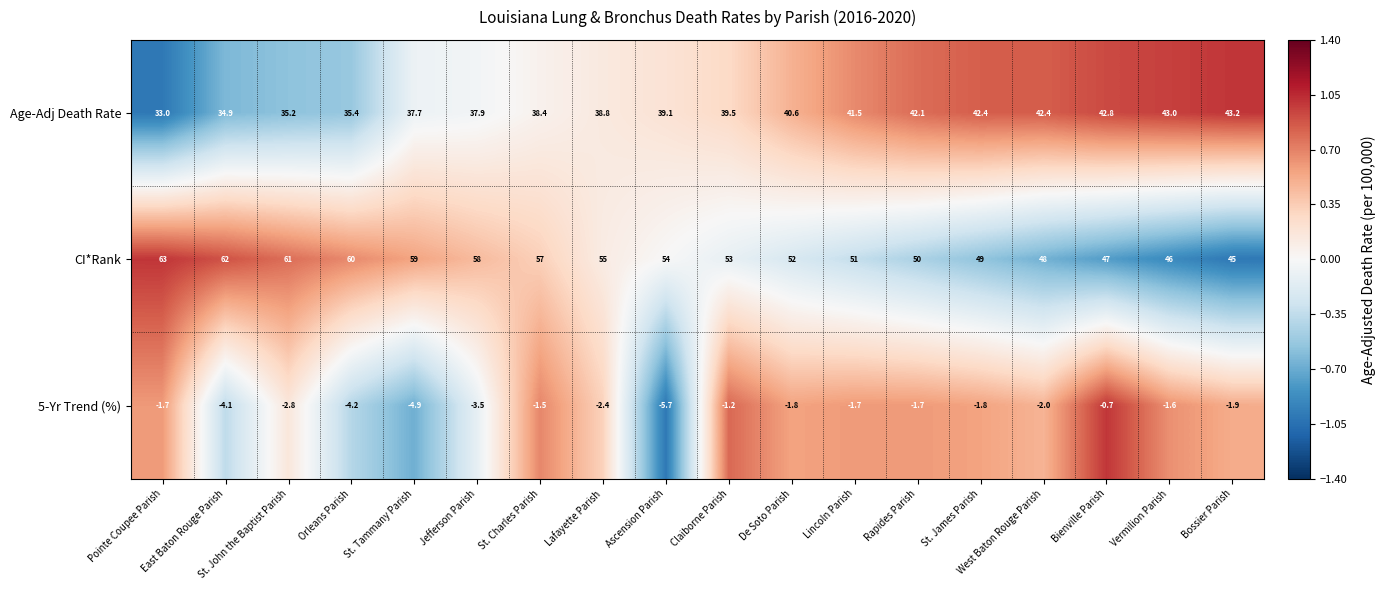

What is the difference between the maximum and minimum values in the 5-Yr Trend (%) series?

5.0